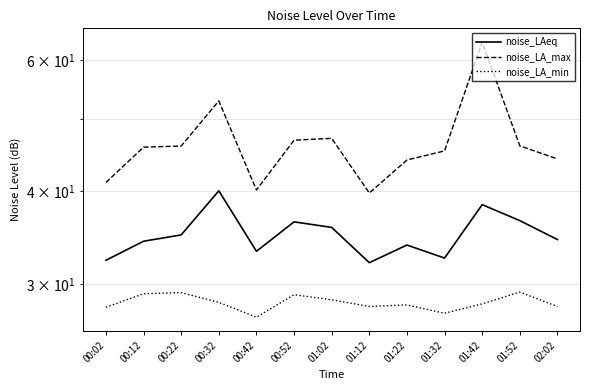

How many interior local valleys does the noise_LA_min series have?

3